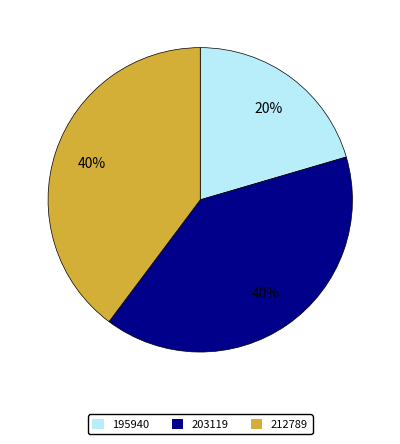

Is it true that 212789 is 40% of the pie?

True